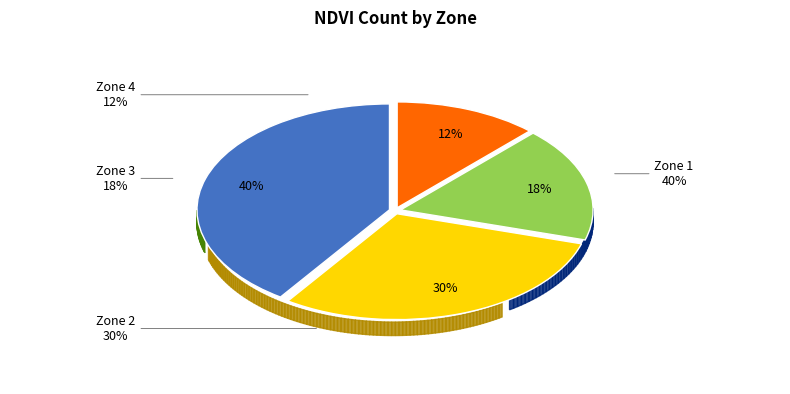

Between Zone 1 and Zone 4, which is larger?

Zone 1